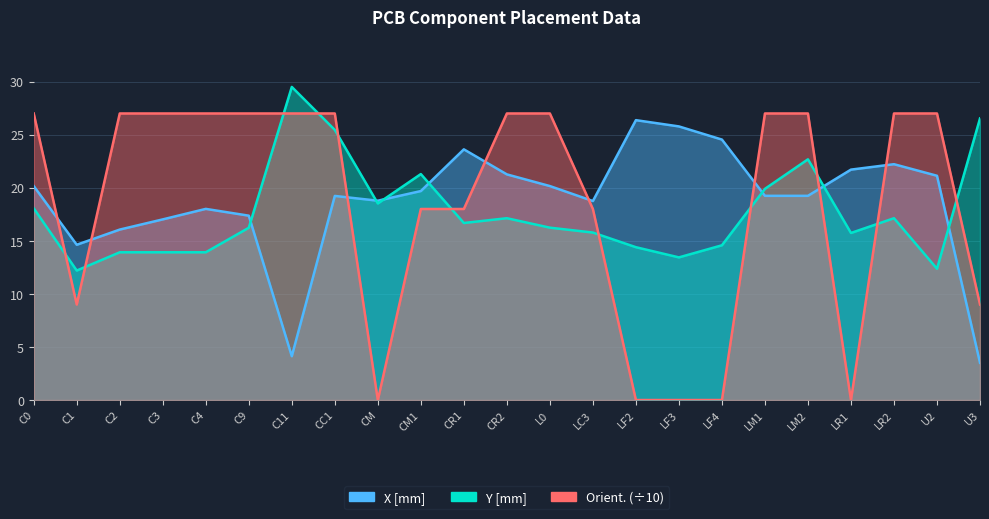

True or false: Y [mm] and Orient. cross at least once.

True